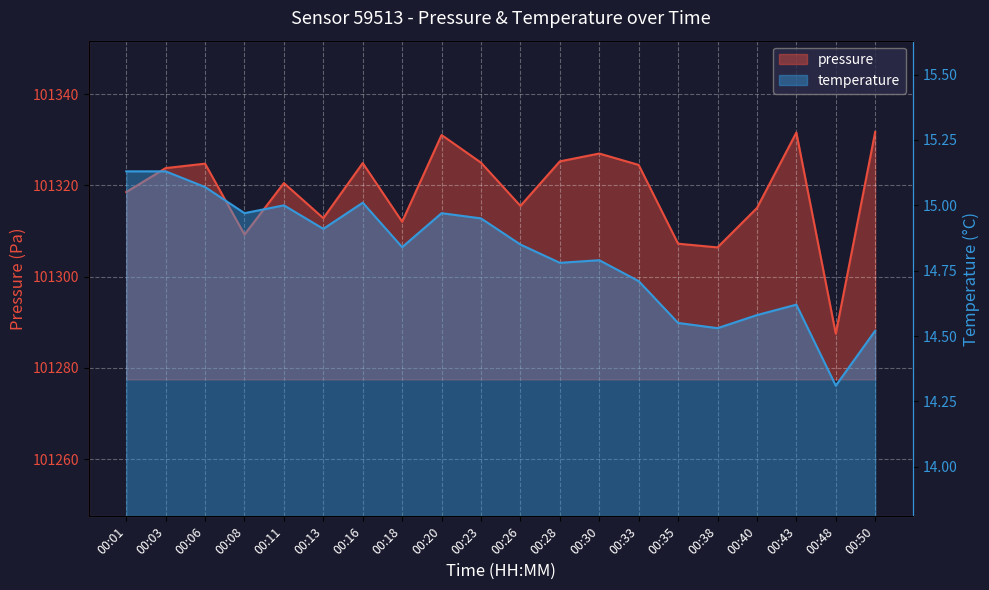

Which category has the highest value in the temperature series?

00:01